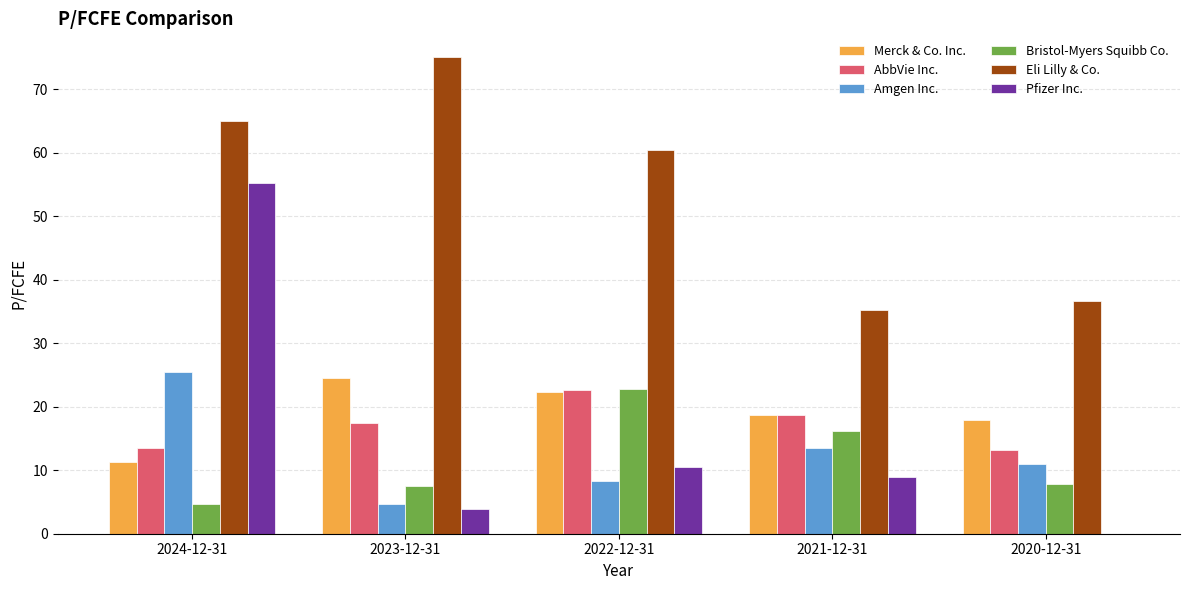

Is the value of Bristol-Myers Squibb Co. at 2022-12-31 greater than the value of Merck & Co. Inc. at 2024-12-31?

Yes